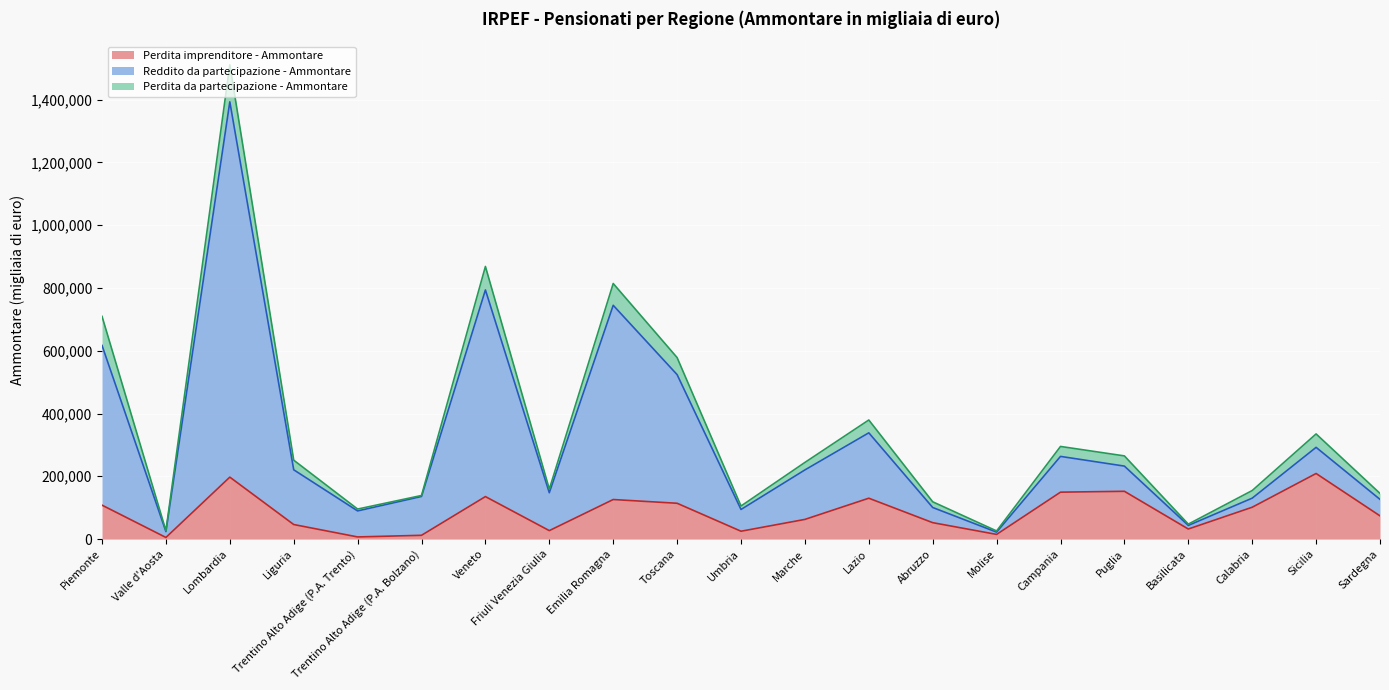

At which category does the chart reach its peak across all series?

Lombardia